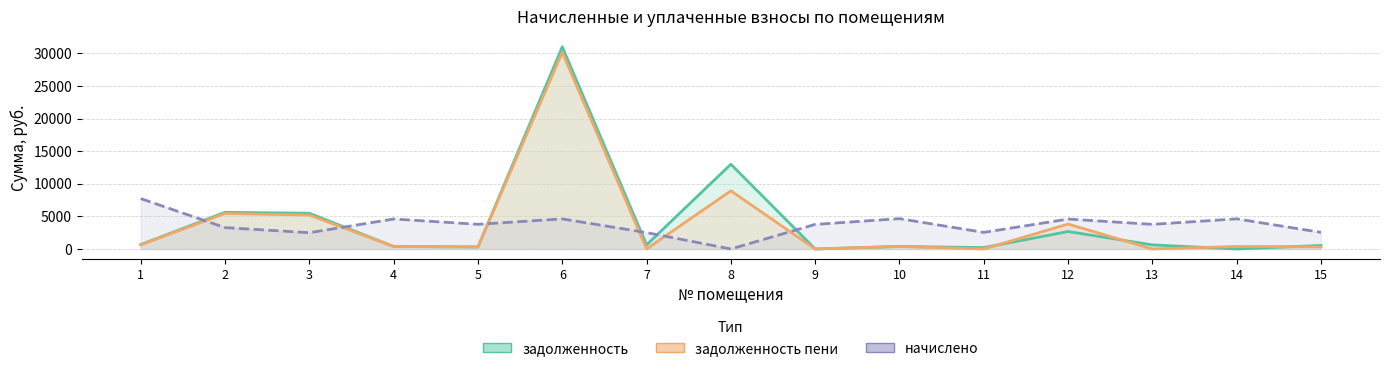

Is it true that начислено equals 3783.0 at 5?

True